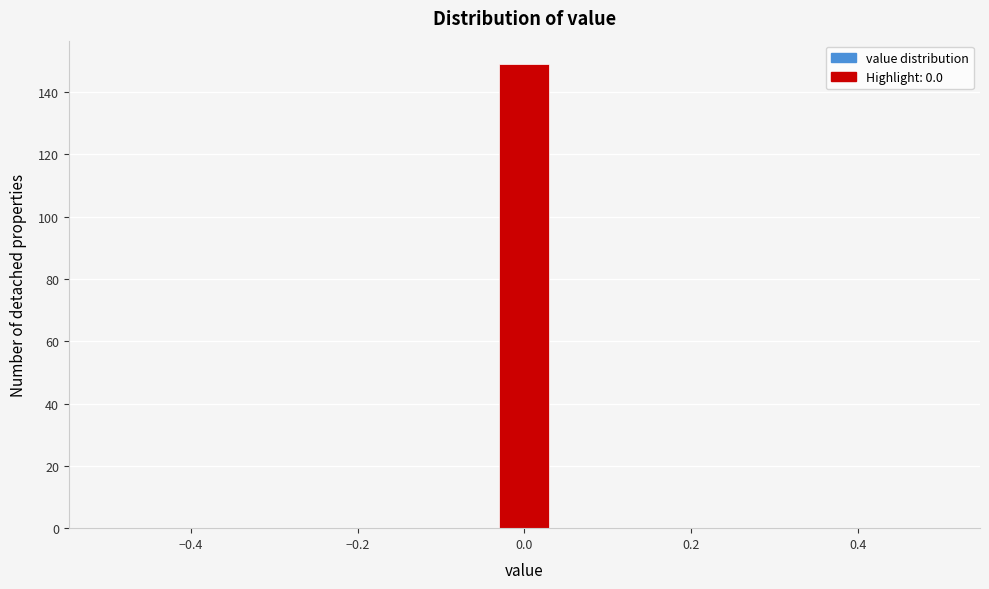

Read against the x-axis, roughly where is the centre of the tallest bar?

0.00